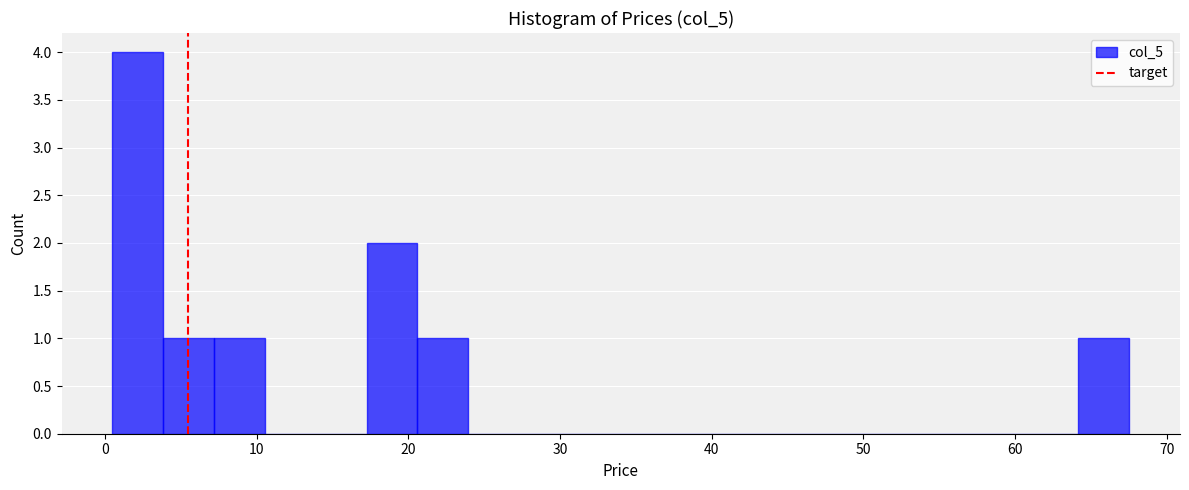

Around what value on the x-axis is the tallest bar? Give the approximate position of its centre, as read against the axis.

2